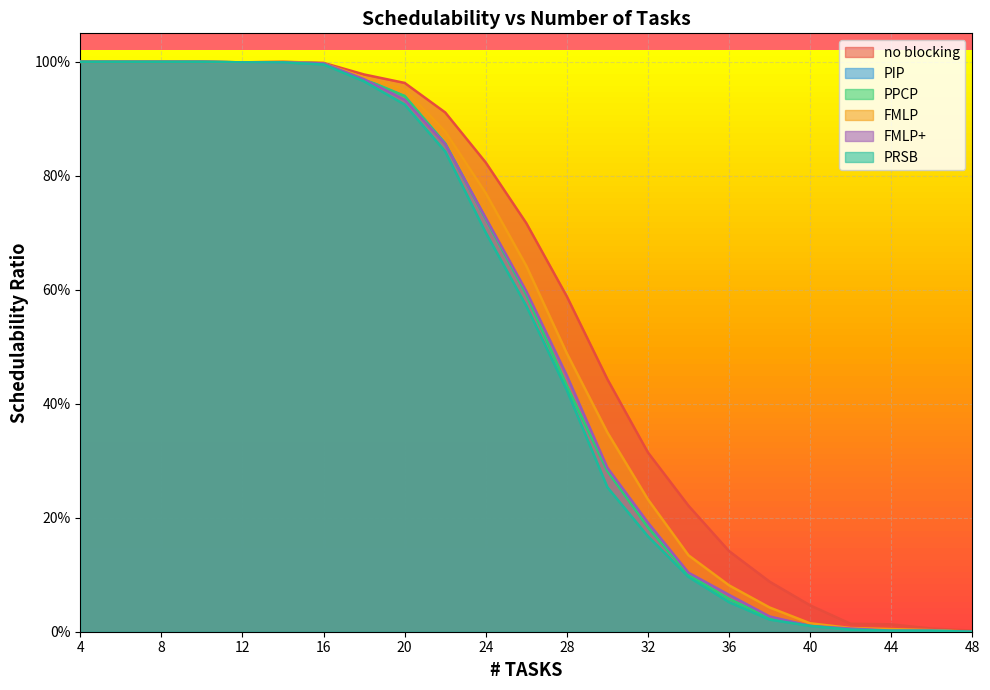

At how many categories does at least one series exceed 0?

23